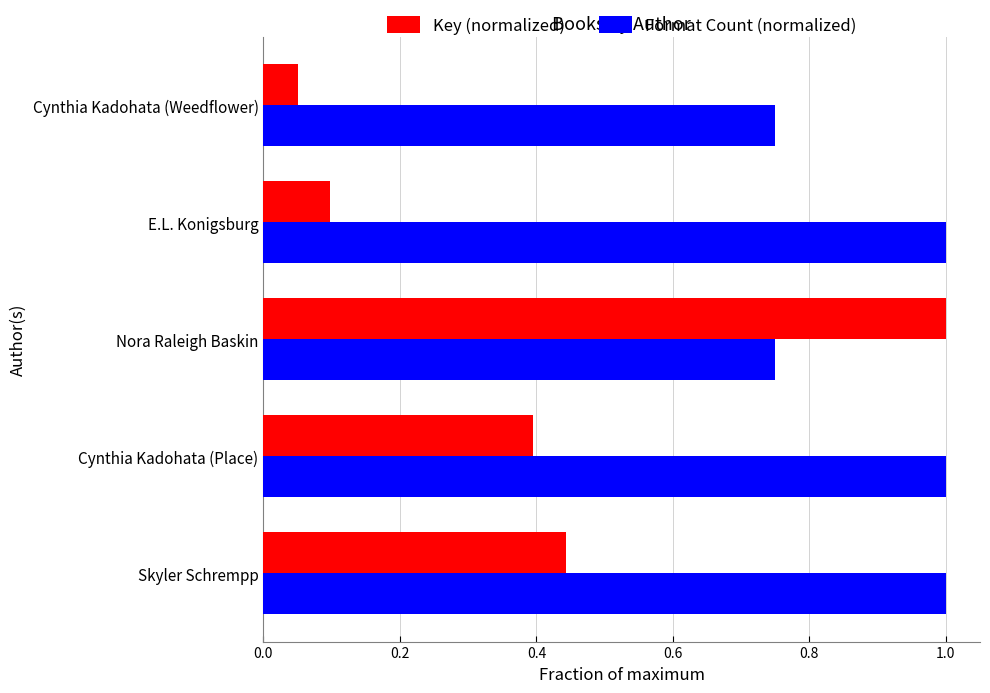

What is the sum of all Key (normalized) values?

2.0